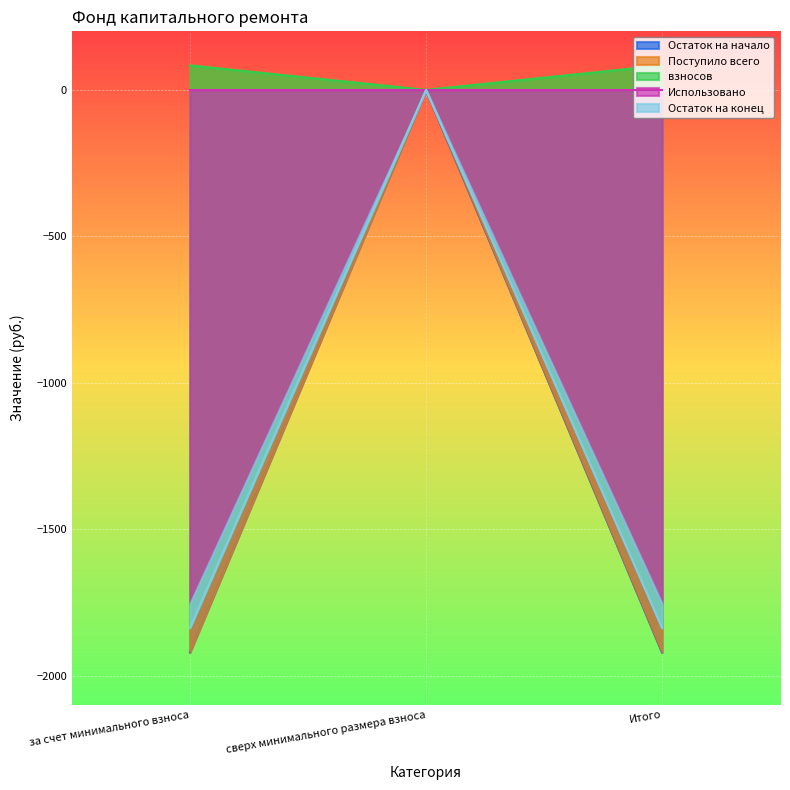

Is the value of взносов at за счет минимального взноса greater than the value of Поступило всего at сверх минимального размера взноса?

No